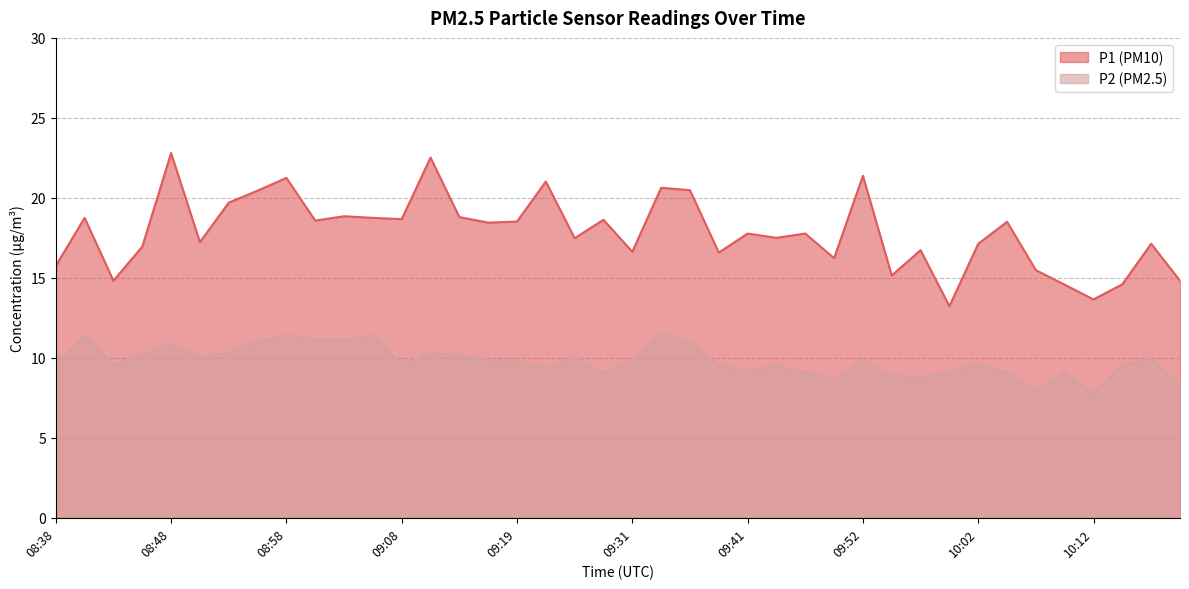

How many data points does each series have?

40